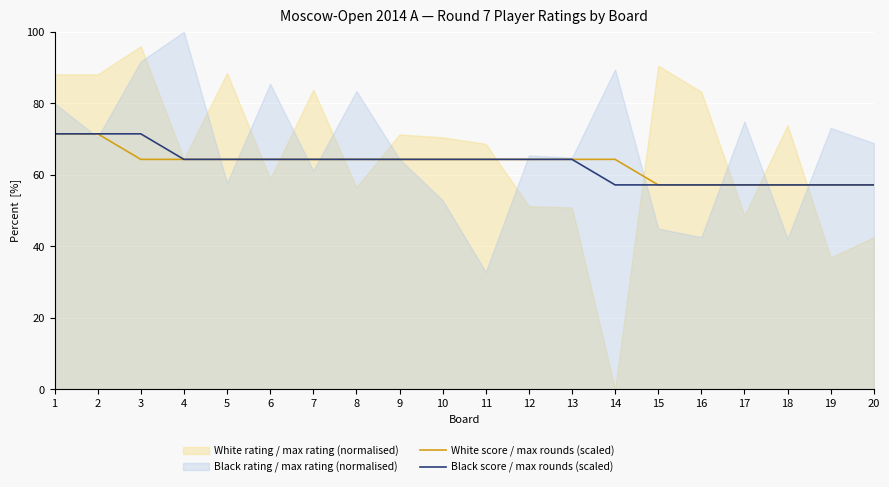

The value of White score / max rounds (scaled) at 20 is 57.1. True or false?

True